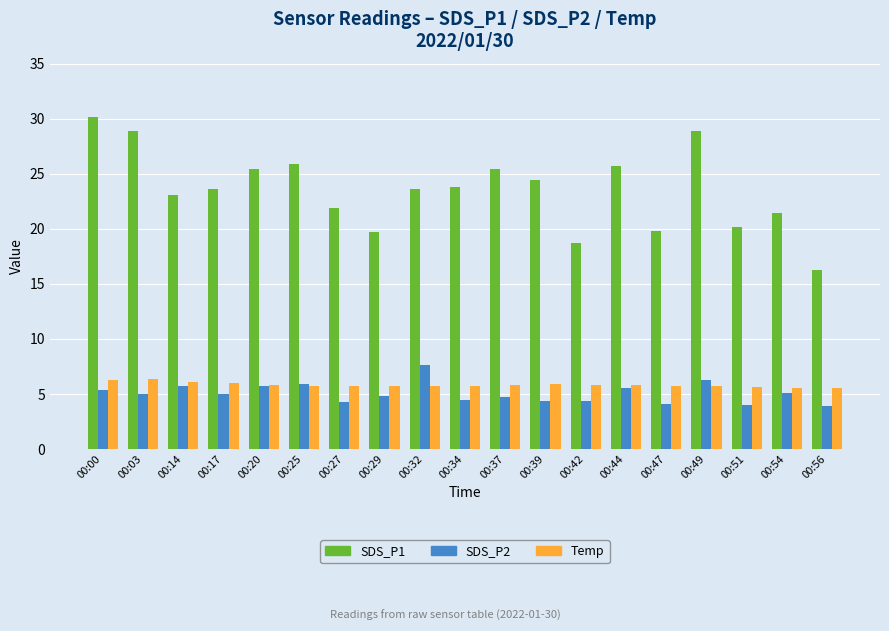

Rank the series at 00:03 from lowest to highest value.

SDS_P2, Temp, SDS_P1